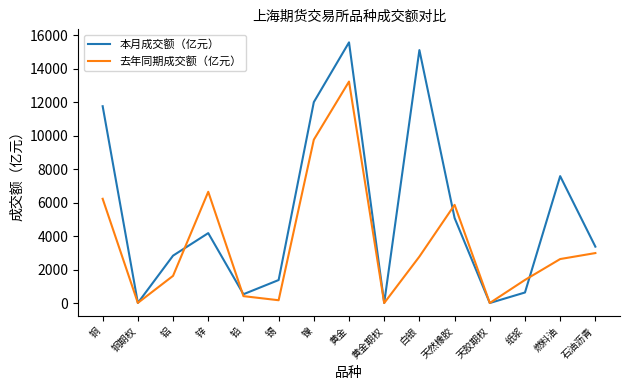

True or false: 本月成交额（亿元） and 去年同期成交额（亿元） intersect in this chart.

True